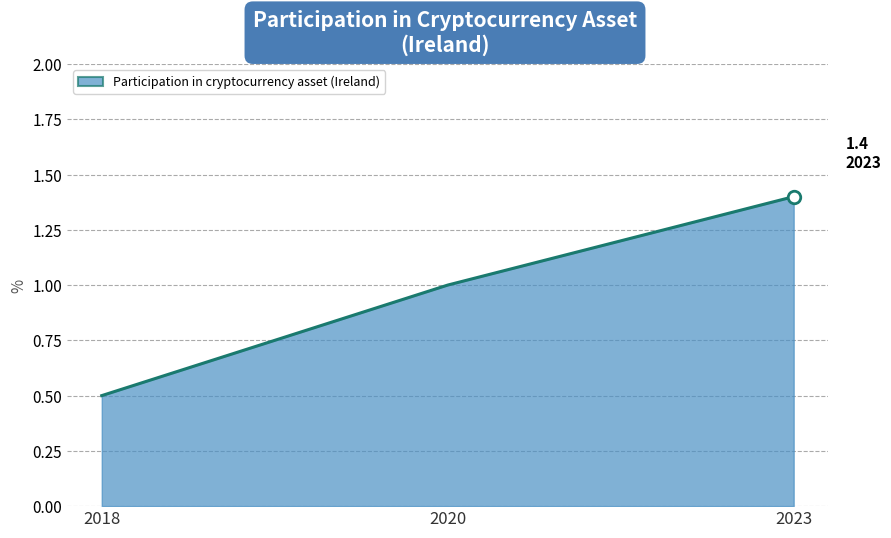

The value at 2023 is 2.0. True or false?

False